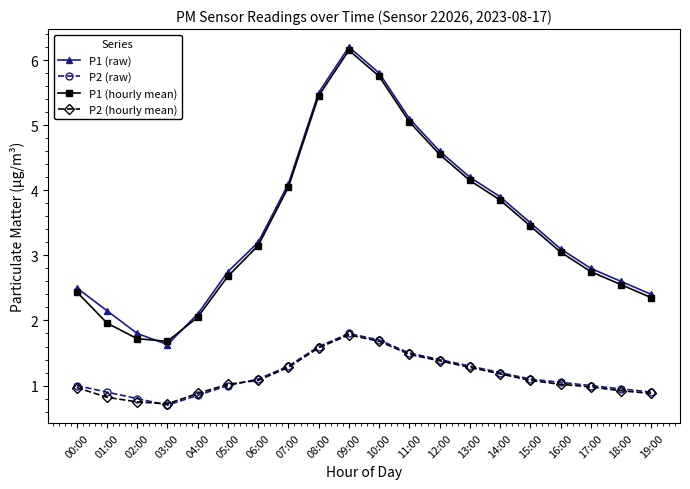

What is the average value of the P1 (raw) series?

3.5